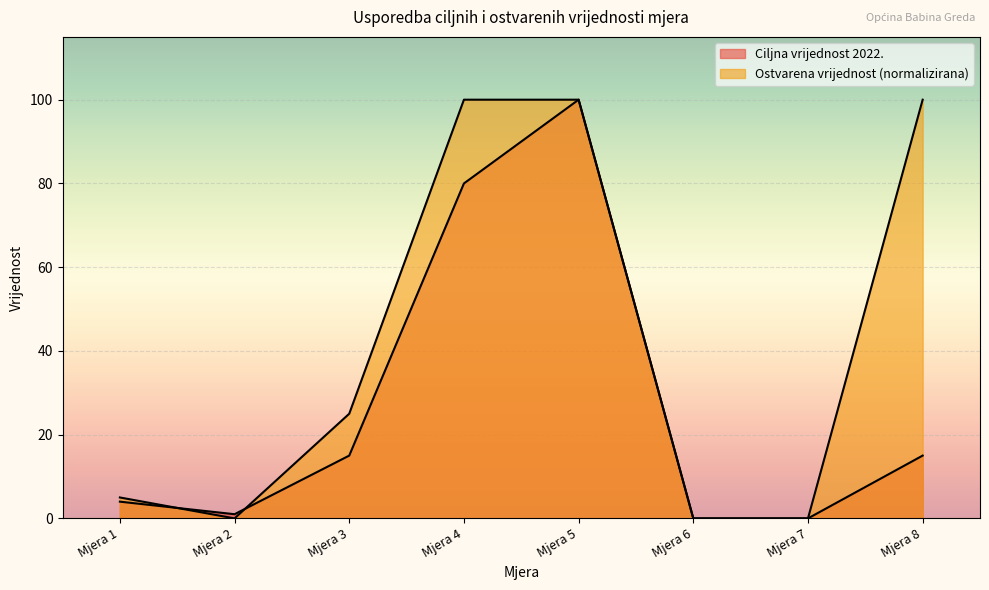

Reading left to right, what are all the values shown in this chart?

Ciljna vrijednost 2022.: Mjera 1=4	Mjera 2=1	Mjera 3=15	Mjera 4=80	Mjera 5=100	Mjera 6=0	Mjera 7=0	Mjera 8=15
Ostvarena vrijednost: Mjera 1=5	Mjera 2=0	Mjera 3=25	Mjera 4=100	Mjera 5=100	Mjera 6=0	Mjera 7=0	Mjera 8=100